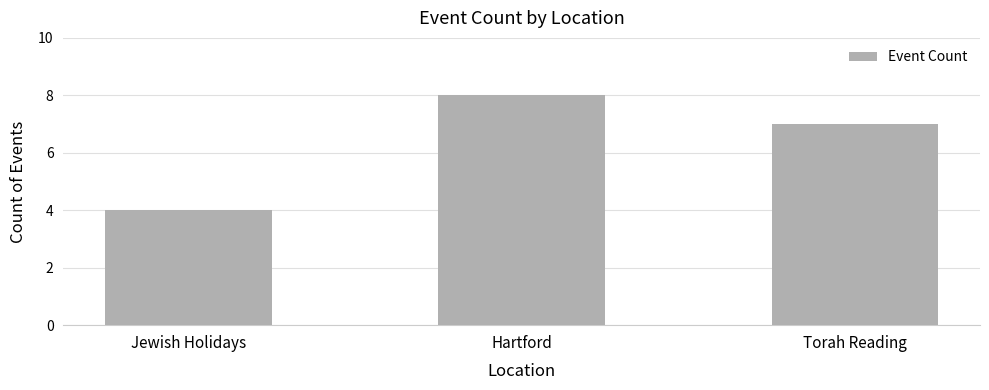

Between Torah Reading and Hartford, which is larger?

Hartford